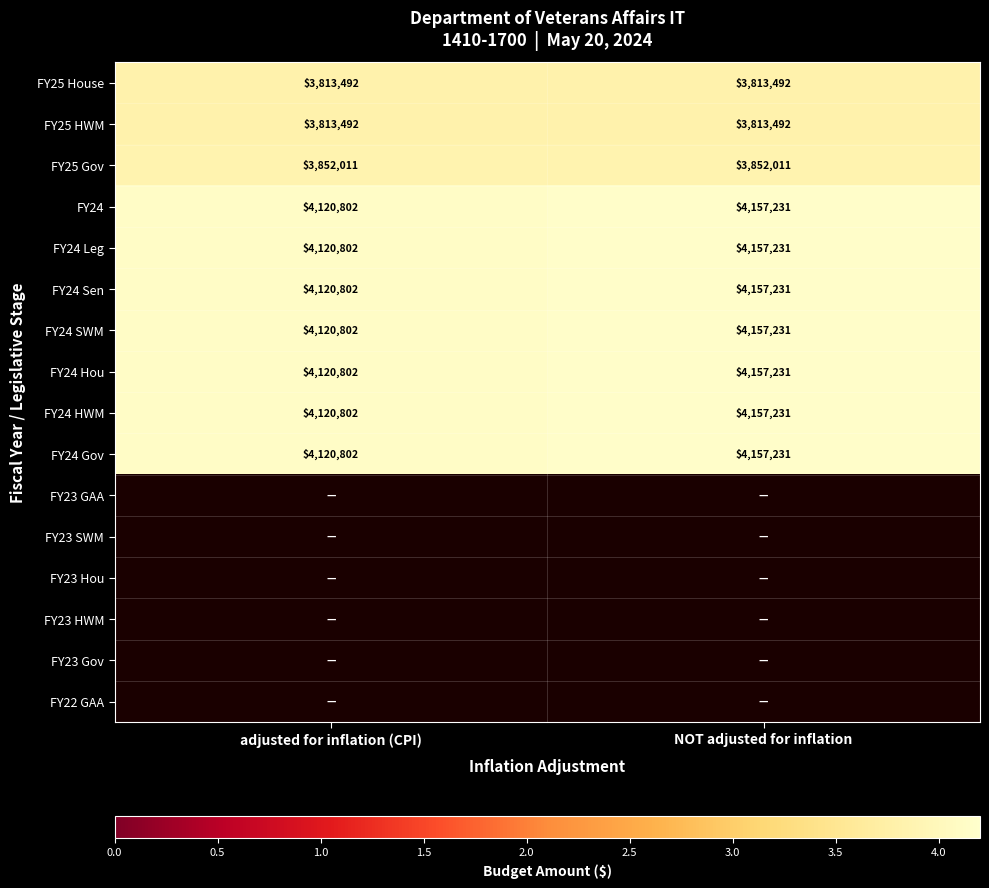

What is the difference between the maximum and minimum values in the FY24 Leg series?

36429